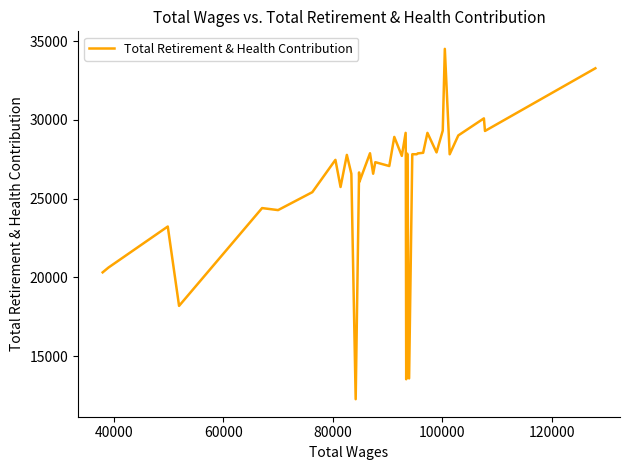

True or false: there are more than 0 points higher than both neighbors.

True